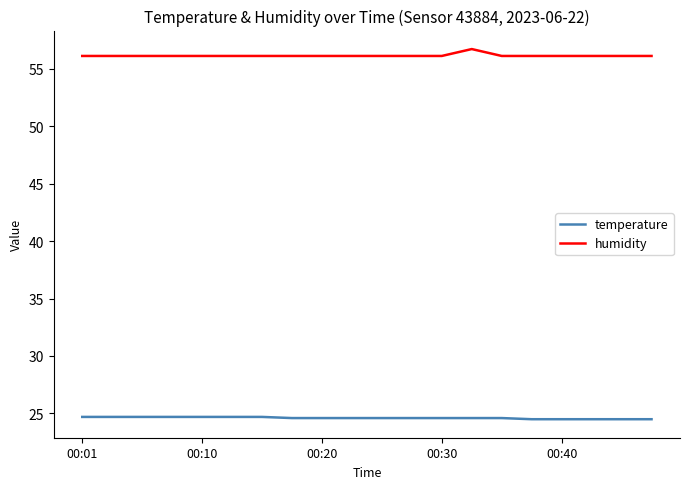

What is the maximum value shown in the chart?

56.7